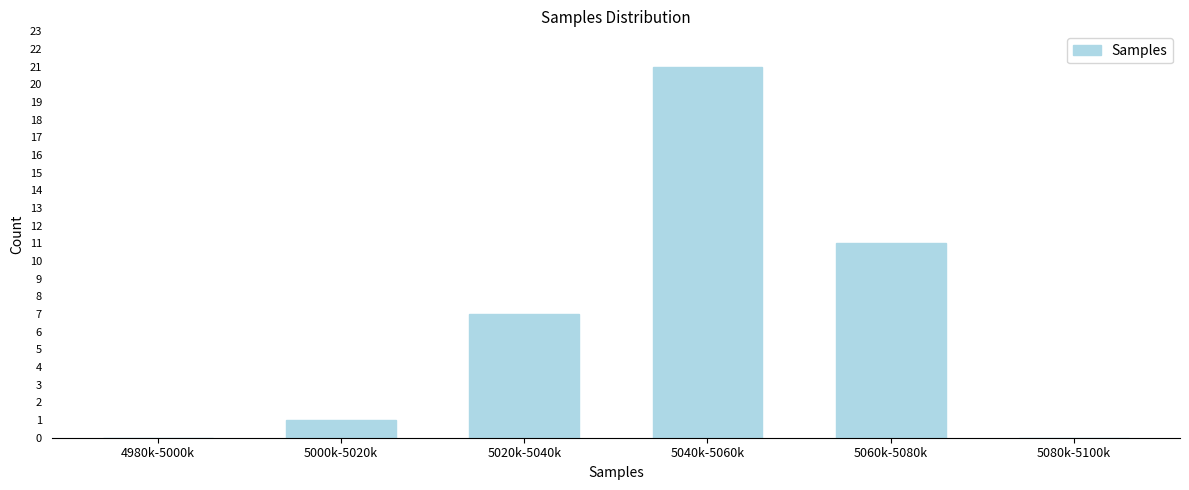

Reading left to right, list all the values displayed in this chart.

4980k-5000k=0	5000k-5020k=1	5020k-5040k=7	5040k-5060k=21	5060k-5080k=11	5080k-5100k=0